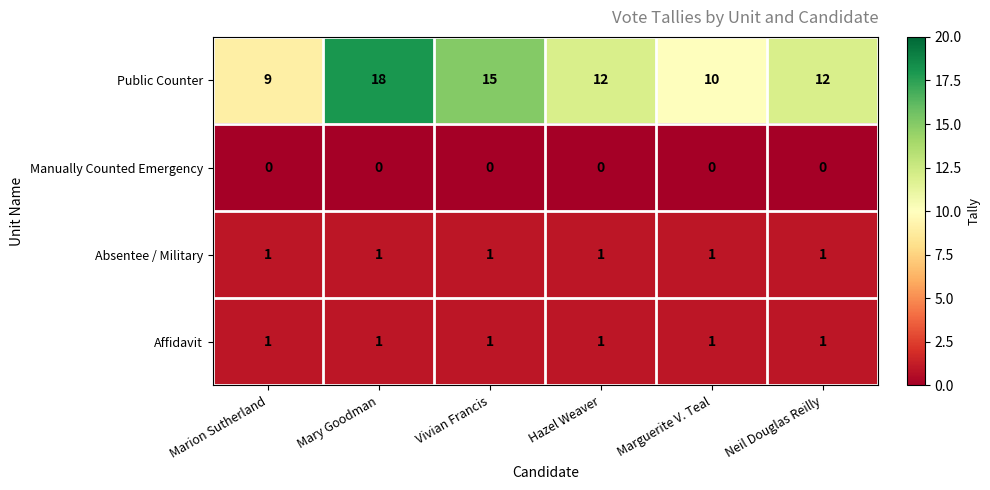

At which category is the sum across all series the highest?

Mary Goodman